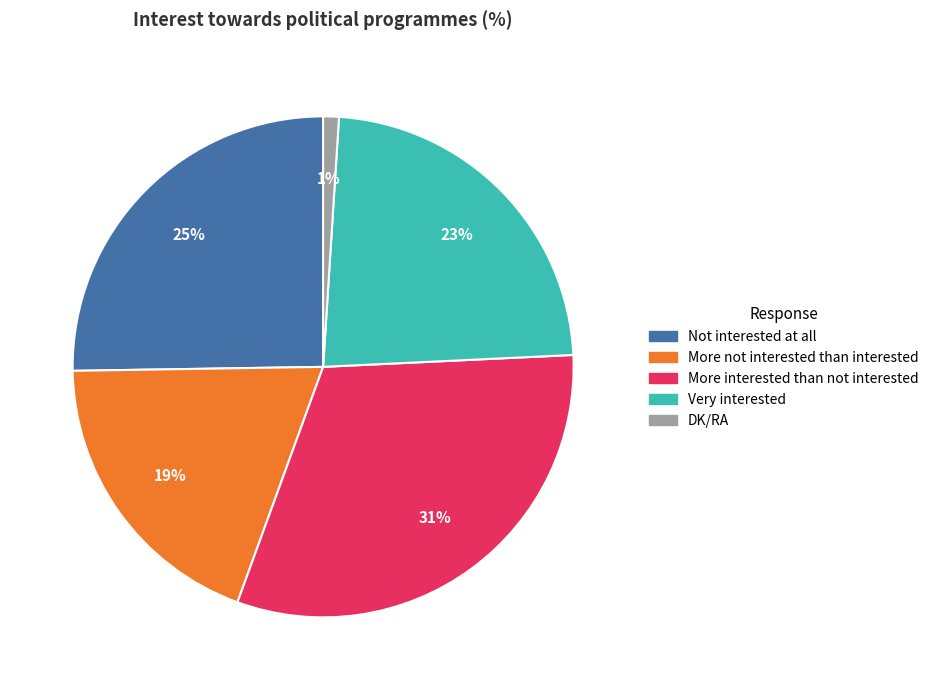

Is there any slice that represents more than half of the pie?

No